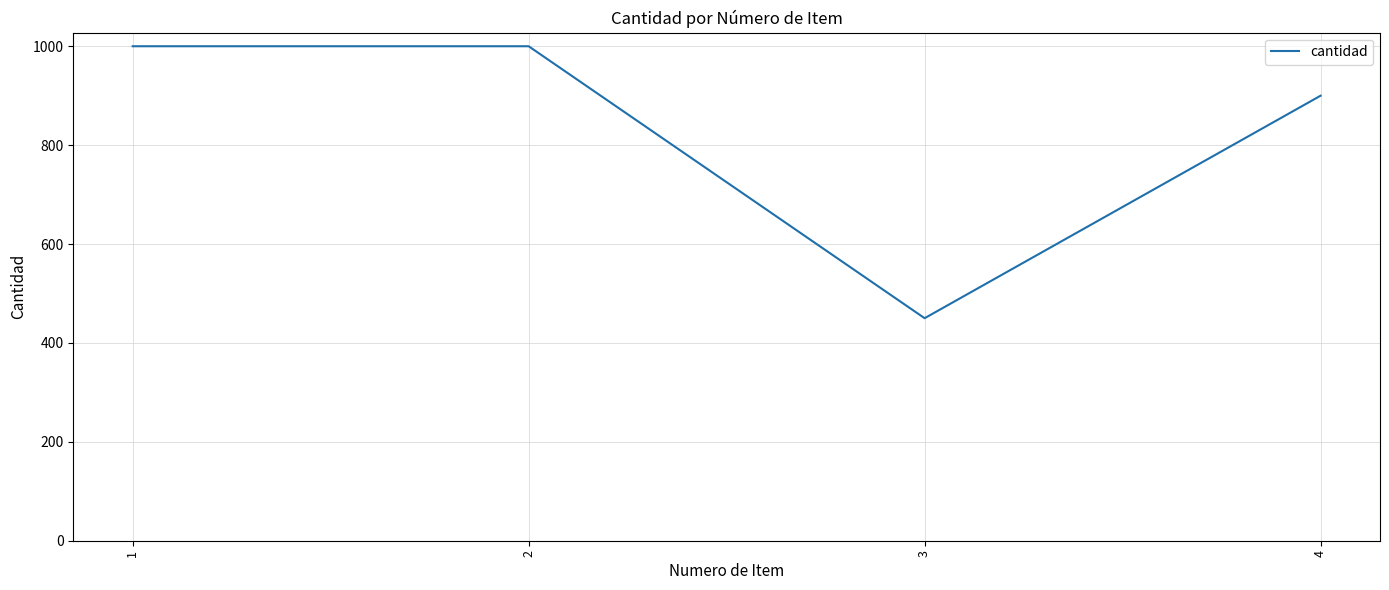

Does the chart display data point markers on the line(s)?

No